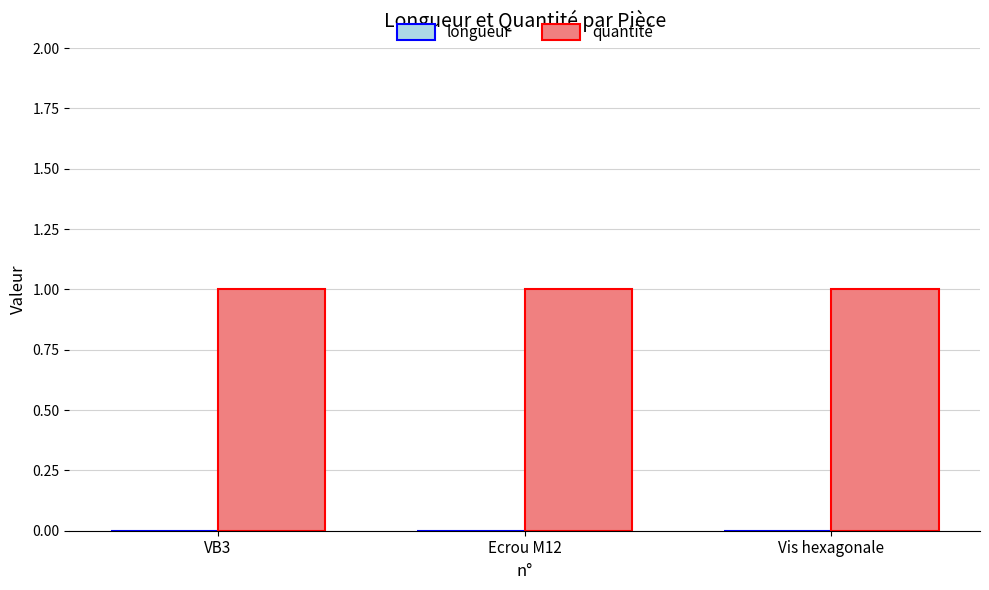

Reading left to right, extract all data points from this chart.

longueur: 0	0	0
quantité: 1	1	1